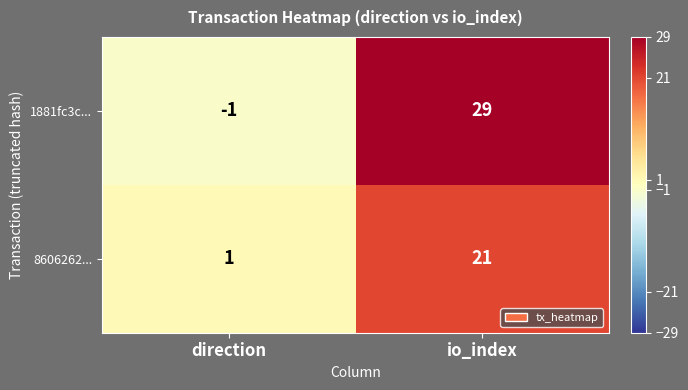

Reading left to right, list all the values displayed in this chart.

1881fc3c...: direction=-1	io_index=29
8606262...: direction=1	io_index=21